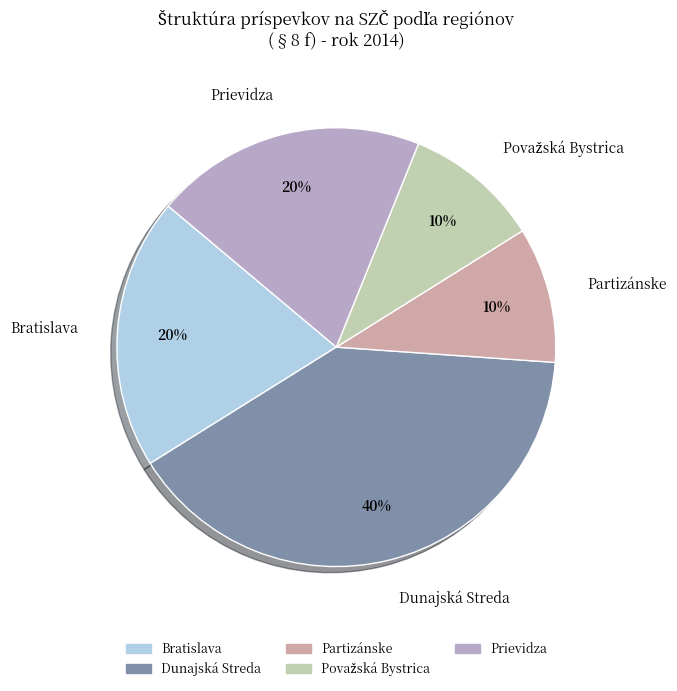

What is the largest slice in the pie chart?

Dunajská Streda